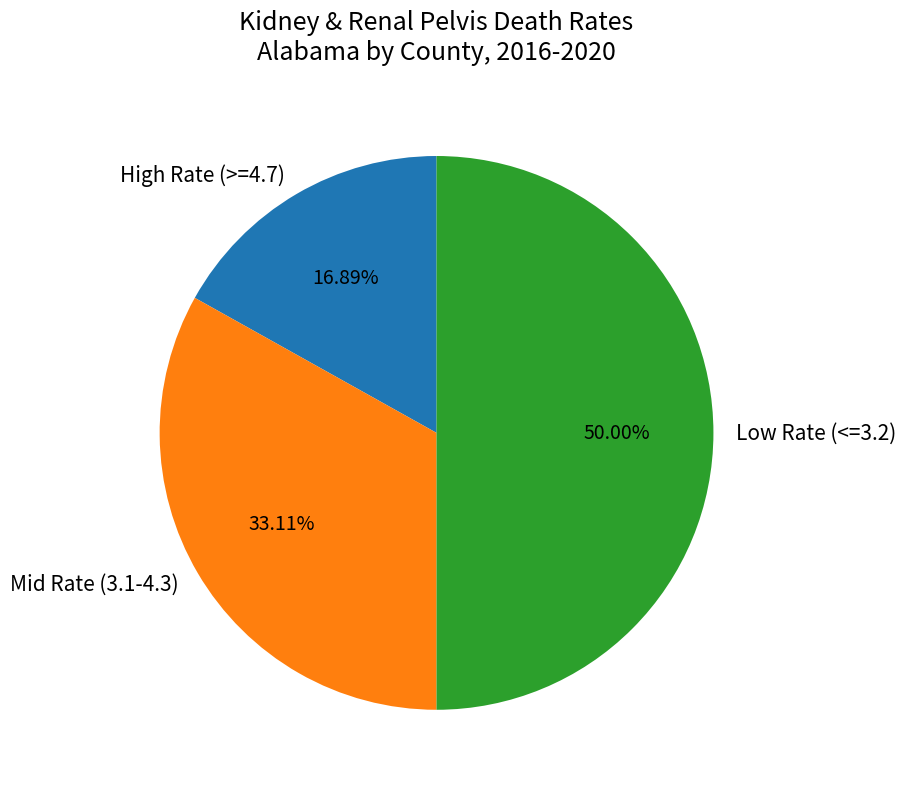

How many segments does this pie chart have?

3